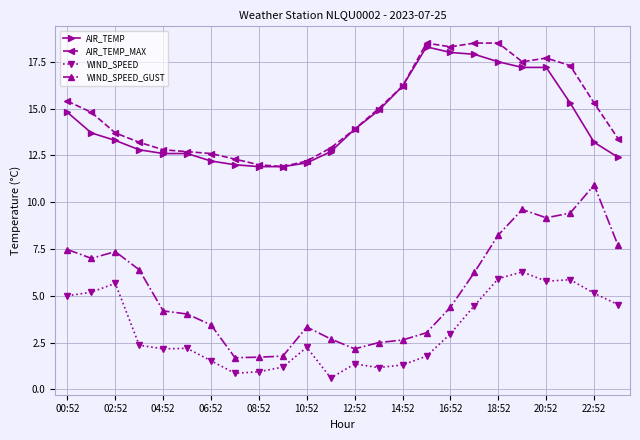

Which series has the widest spread of values?

WIND_SPEED_GUST